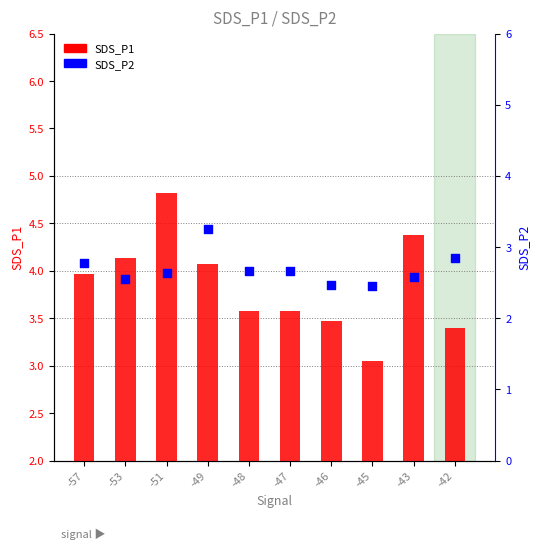

Is the value of SDS_P2 at -42 greater than the value of SDS_P1 at -53?

No